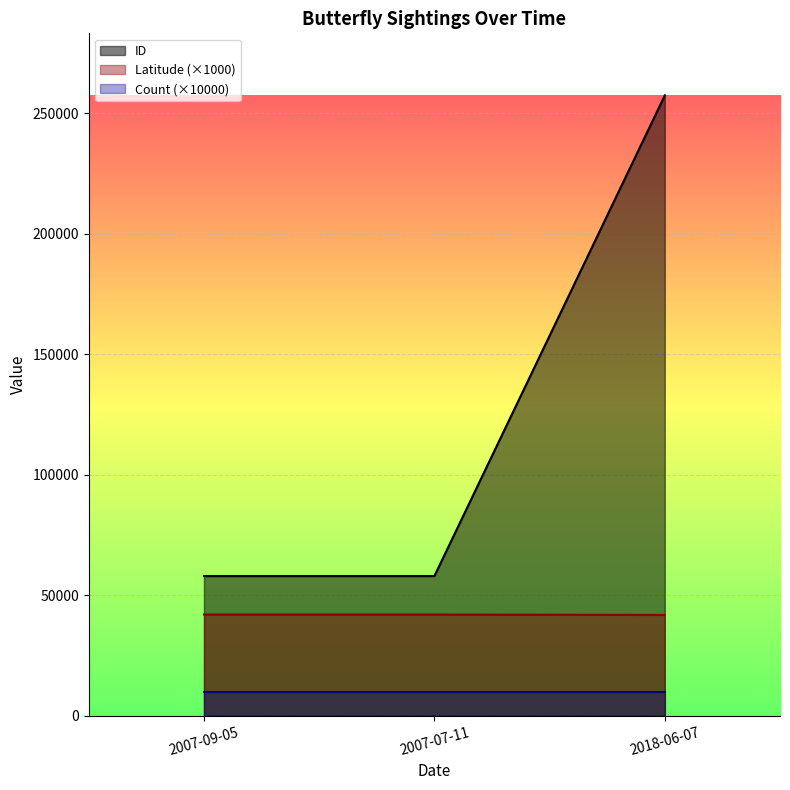

Which series has the largest total across all categories?

ID